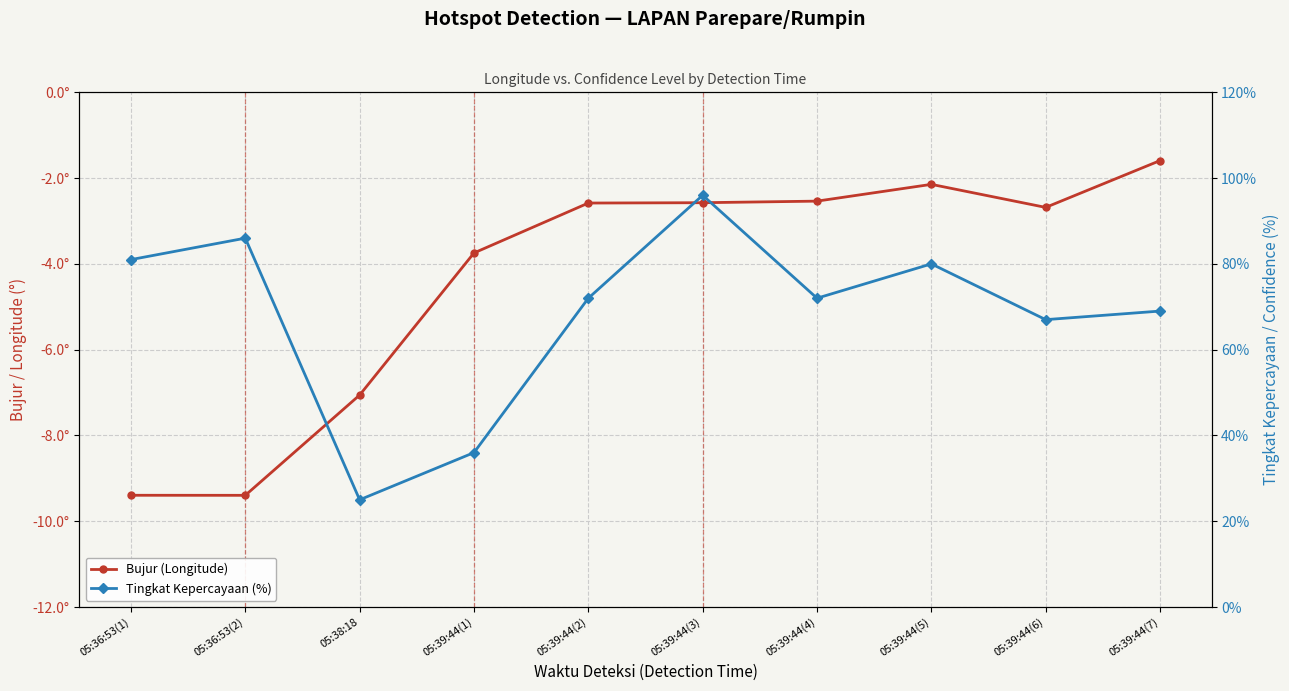

How many lines are shown in the chart?

2